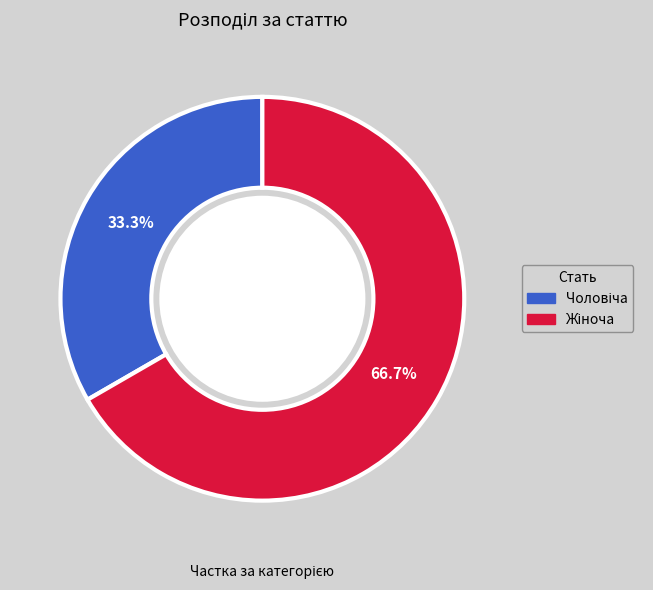

Does any single category account for the majority?

Yes